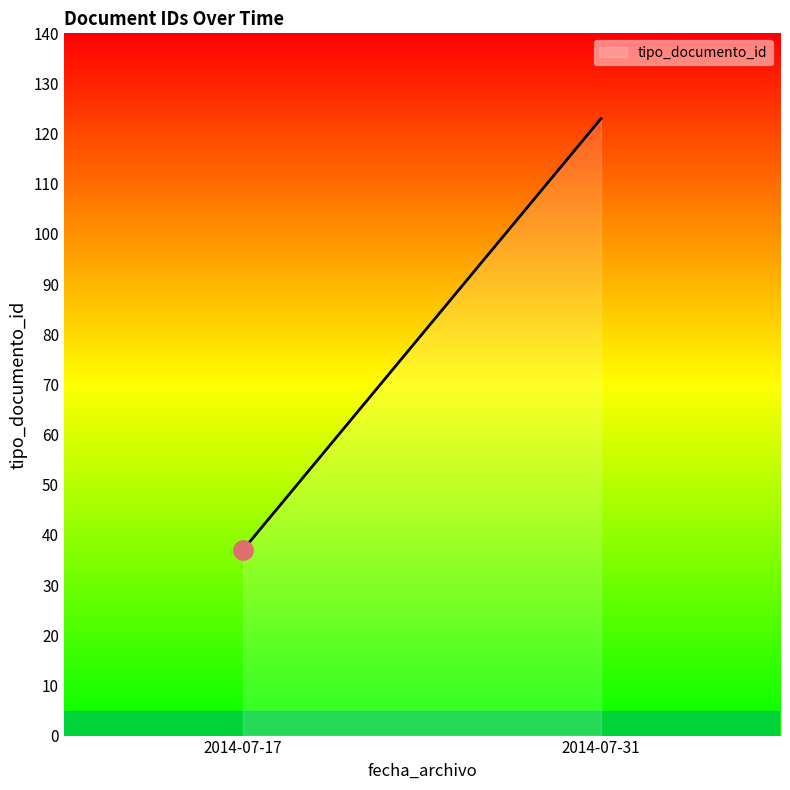

Reading left to right, extract all data points from this chart.

2014-07-17=37	2014-07-31=123